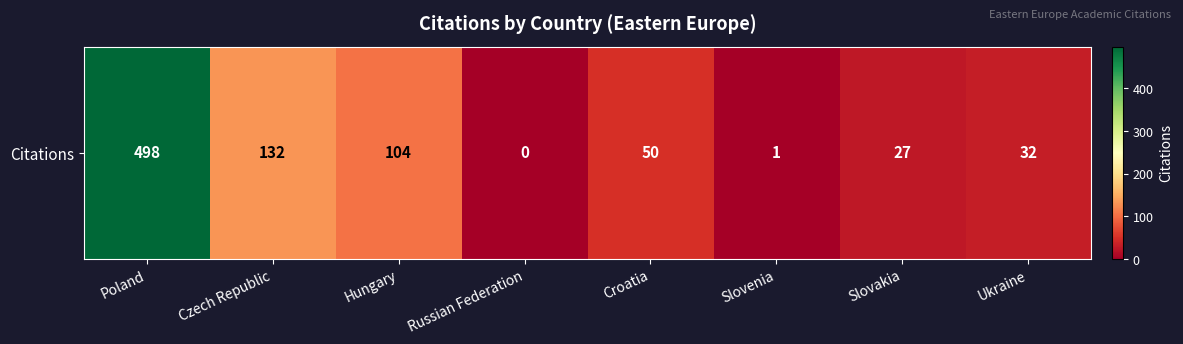

What is the maximum value shown in the chart?

498